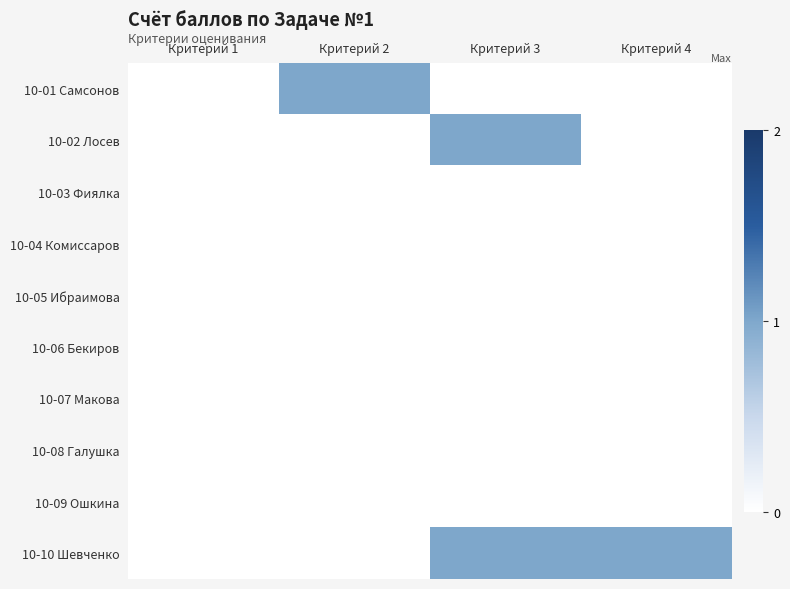

Reading right to left, transcribe all the data shown in this chart.

10-01 Самсонов: Критерий 4=0	Критерий 3=0	Критерий 2=1	Критерий 1=0
10-02 Лосев: Критерий 4=0	Критерий 3=1	Критерий 2=0	Критерий 1=0
10-03 Фиялка: Критерий 4=0	Критерий 3=0	Критерий 2=0	Критерий 1=0
10-04 Комиссаров: Критерий 4=0	Критерий 3=0	Критерий 2=0	Критерий 1=0
10-05 Ибраимова: Критерий 4=0	Критерий 3=0	Критерий 2=0	Критерий 1=0
10-06 Бекиров: Критерий 4=0	Критерий 3=0	Критерий 2=0	Критерий 1=0
10-07 Макова: Критерий 4=0	Критерий 3=0	Критерий 2=0	Критерий 1=0
10-08 Галушка: Критерий 4=0	Критерий 3=0	Критерий 2=0	Критерий 1=0
10-09 Ошкина: Критерий 4=0	Критерий 3=0	Критерий 2=0	Критерий 1=0
10-10 Шевченко: Критерий 4=1	Критерий 3=1	Критерий 2=0	Критерий 1=0